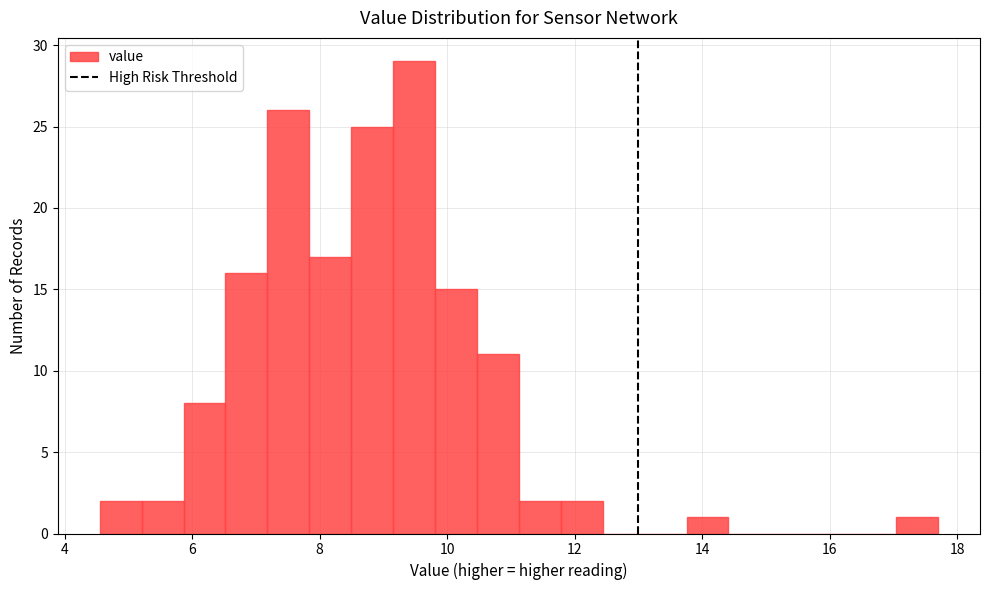

Read against the x-axis, roughly where is the centre of the tallest bar?

9.4